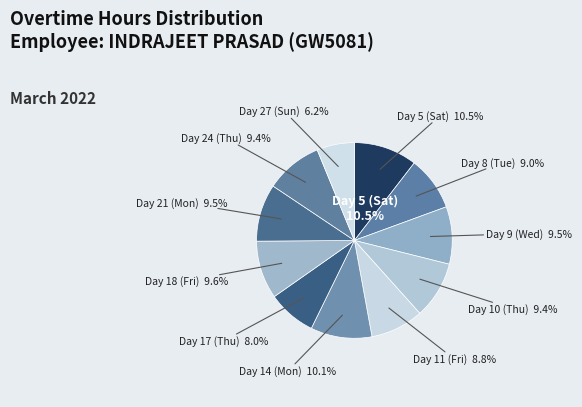

To the nearest percent, what is the difference between the Day 27 (Sun) and Day 17 (Thu) slice percentages?

2%